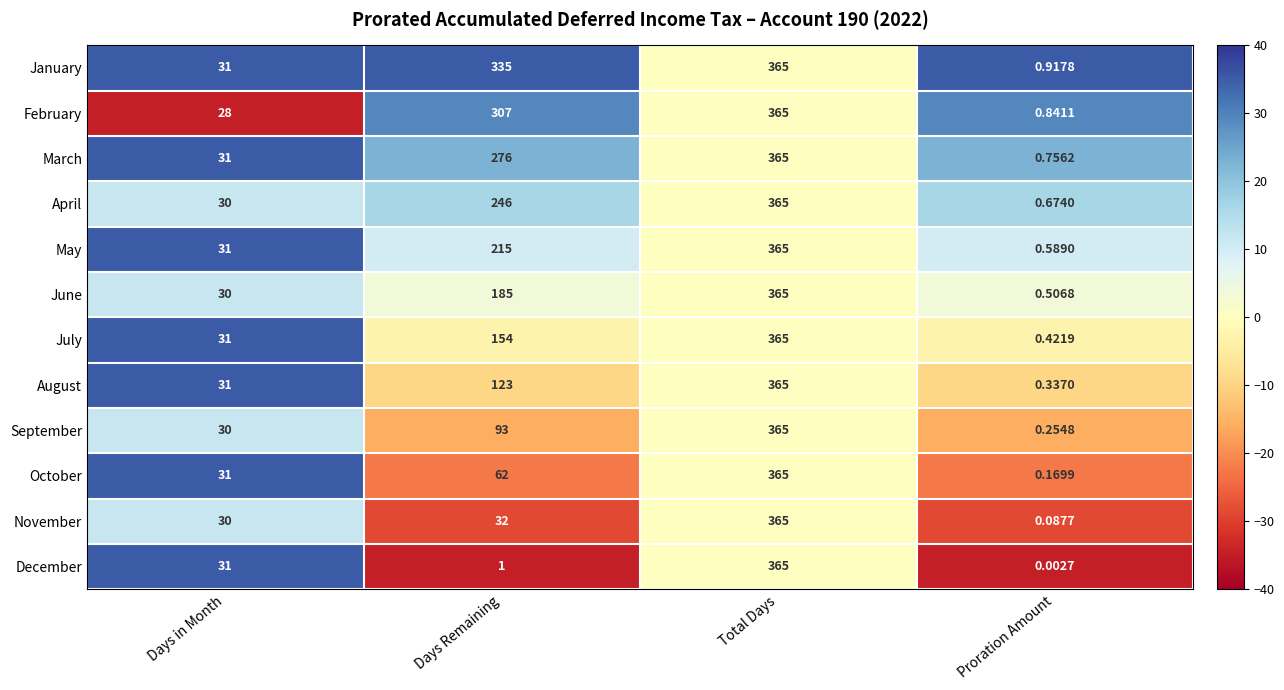

Which series has the largest range (max minus min)?

December